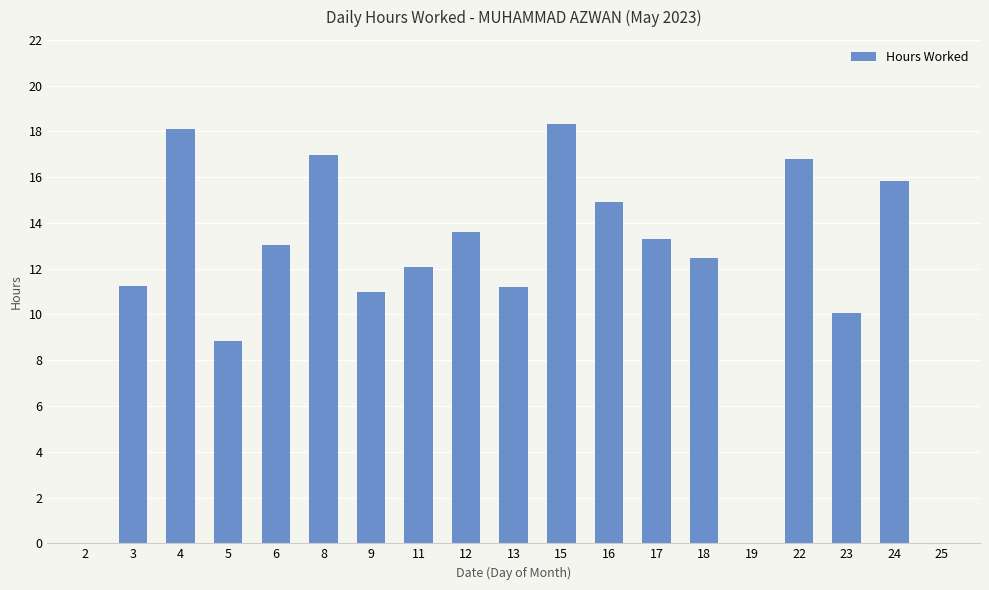

How many series are shown in this chart?

1